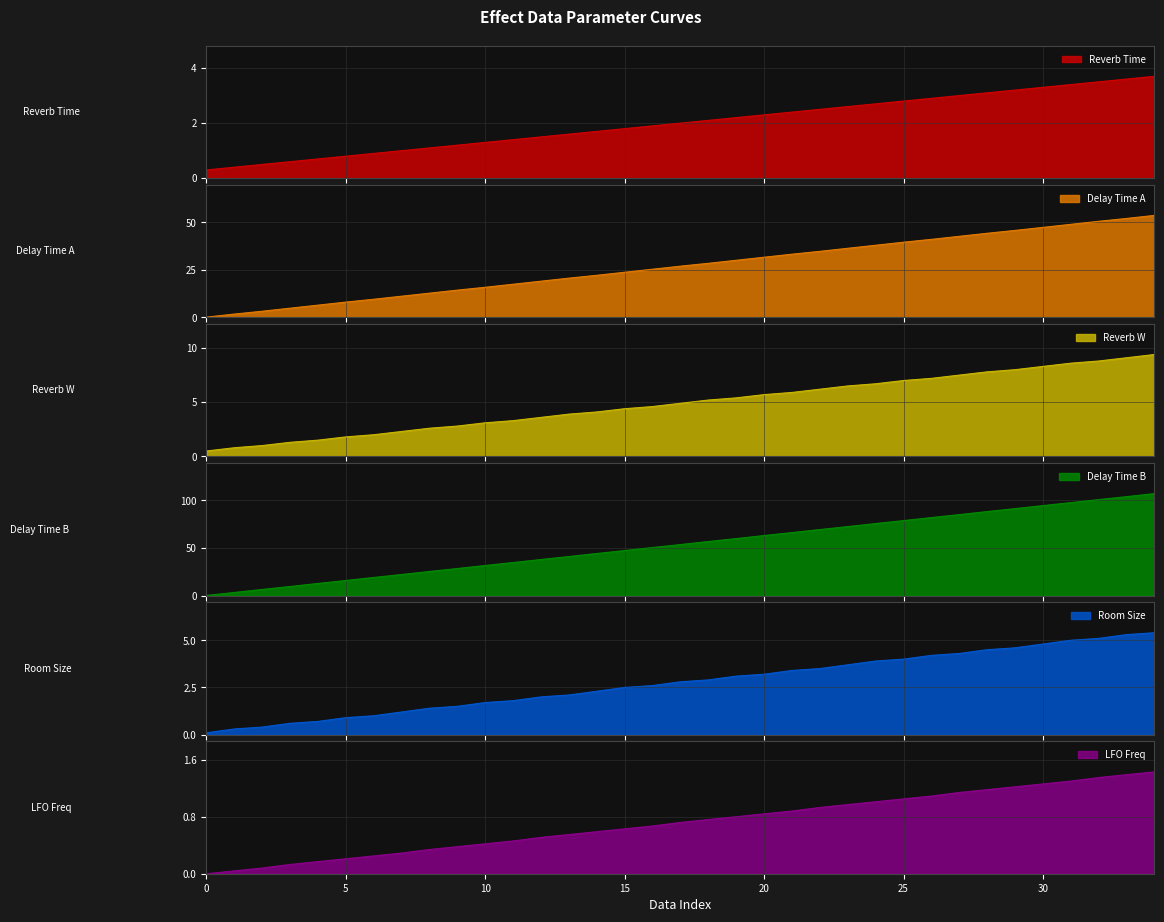

Rank the series by their maximum value, from highest to lowest.

Delay Time B, Delay Time A, Reverb W, Room Size, Reverb Time, LFO Freq